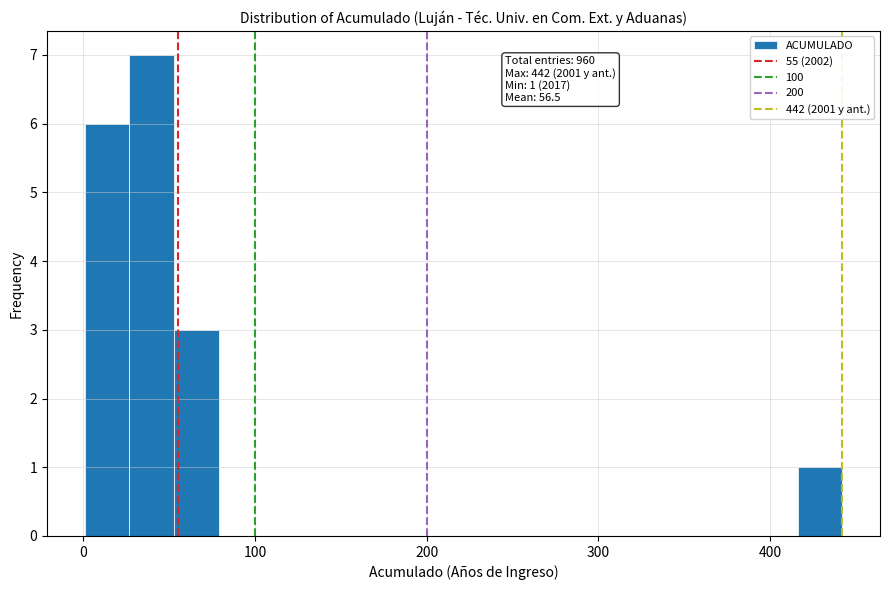

Around what value on the x-axis is the tallest bar? Give the approximate position of its centre, as read against the axis.

40